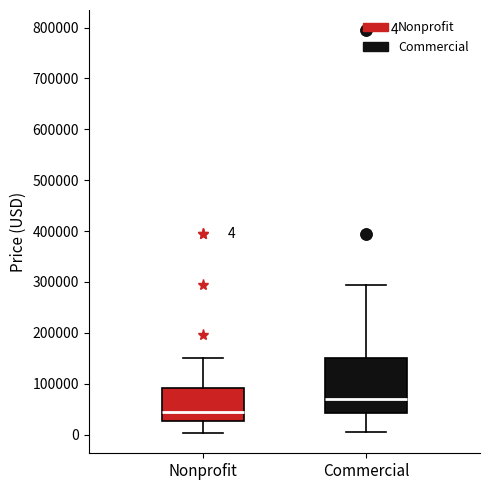

Which box's median line is the lowest?

Nonprofit